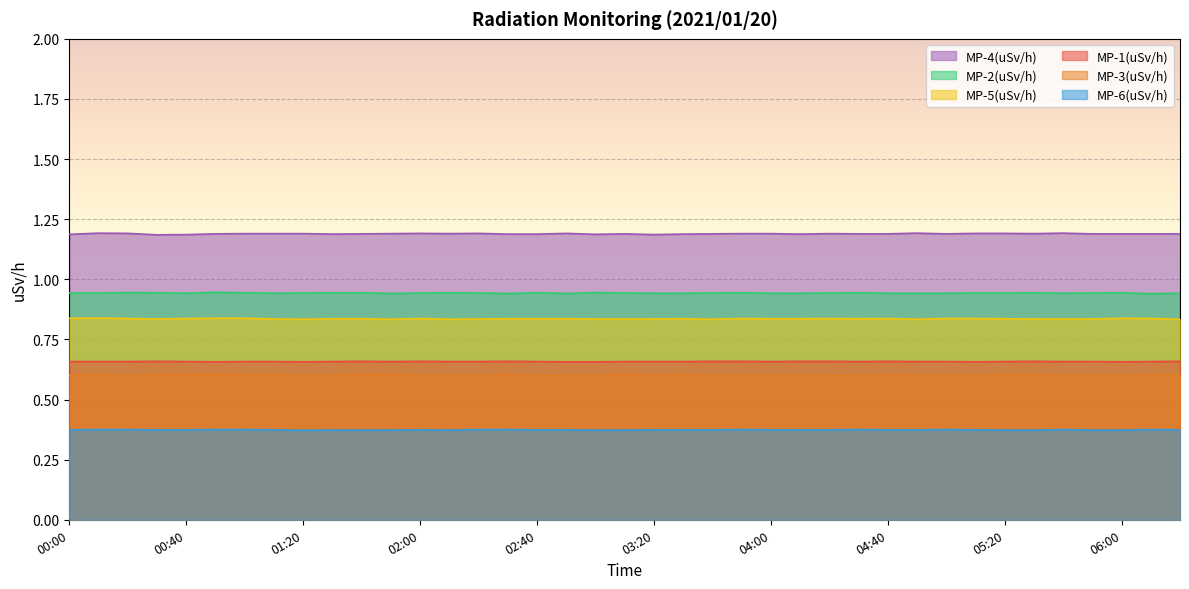

True or false: MP-5(uSv/h) has a value of 0.5 at 06:00.

False